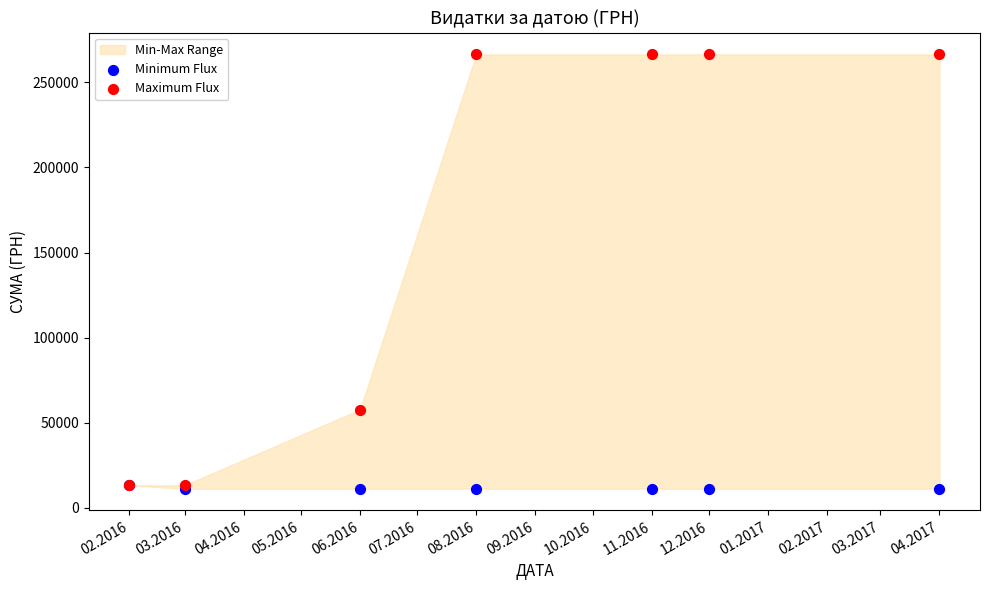

In the Maximum Flux series, what Y value is closest to 139860?

57774.4